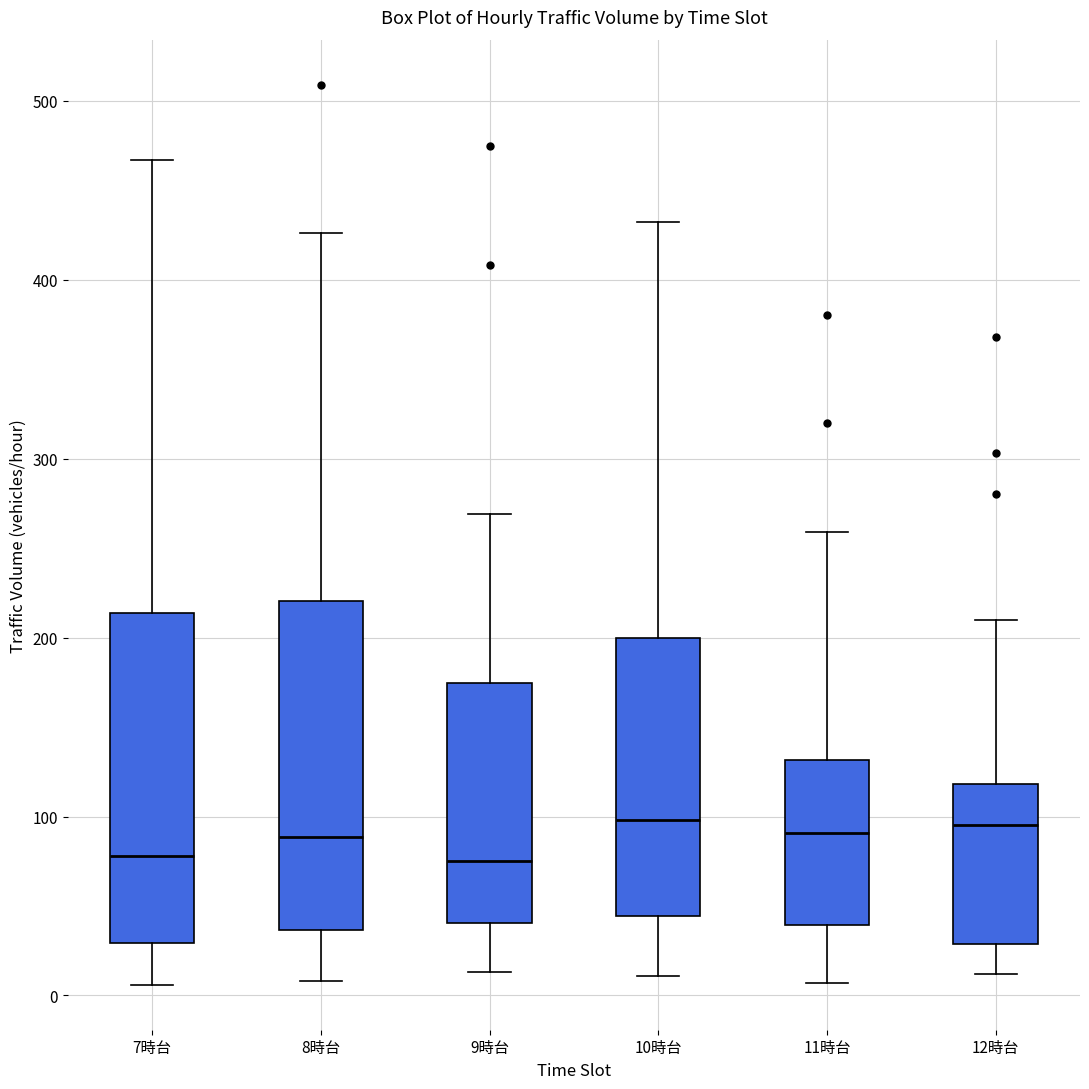

Reading left to right, transcribe this box plot: for each box, give where its median line is, the range the box spans, and where its two whiskers end, as read against the y-axis. The values are not printed on the chart, so give them approximately, as read against the axis.

7時台: median 80, box 30 to 210, whiskers 10 to 470
8時台: median 90, box 40 to 220, whiskers 10 to 430
9時台: median 80, box 40 to 170, whiskers 10 to 270
10時台: median 100, box 40 to 200, whiskers 10 to 430
11時台: median 90, box 40 to 130, whiskers 10 to 260
12時台: median 100, box 30 to 120, whiskers 10 to 210